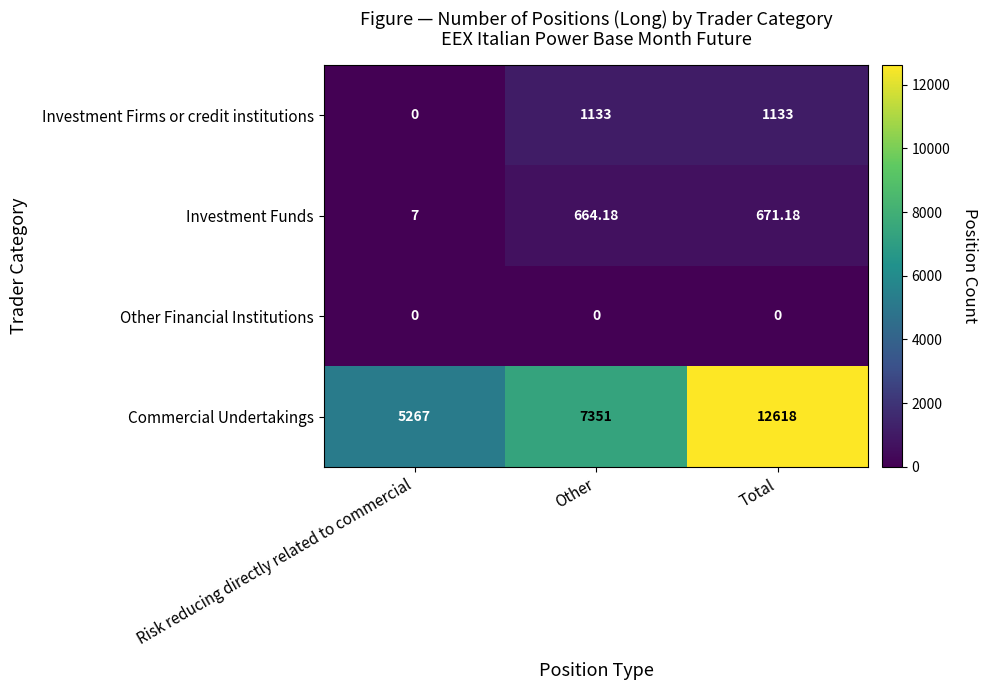

Where does the Commercial Undertakings series first go above 7351?

Total